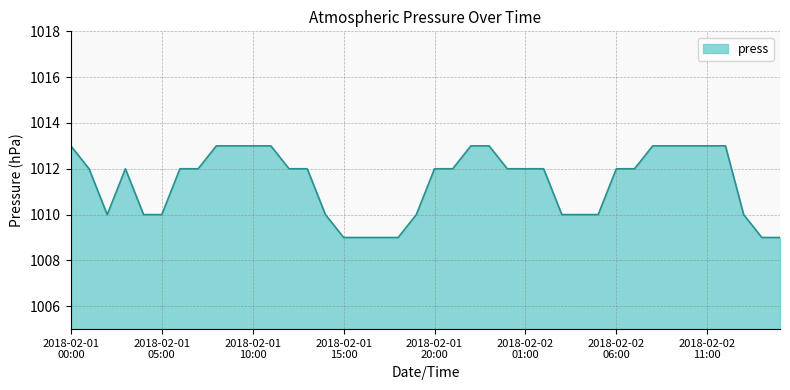

What is the minimum value shown in the chart?

1009